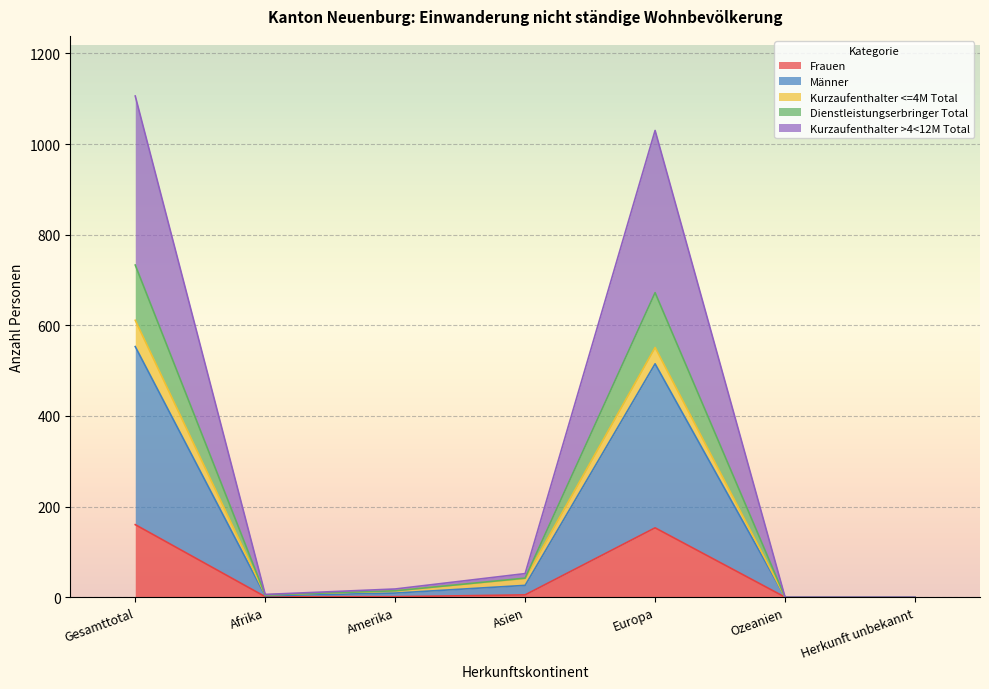

The Frauen series shows 3 at Amerika. True or false?

False